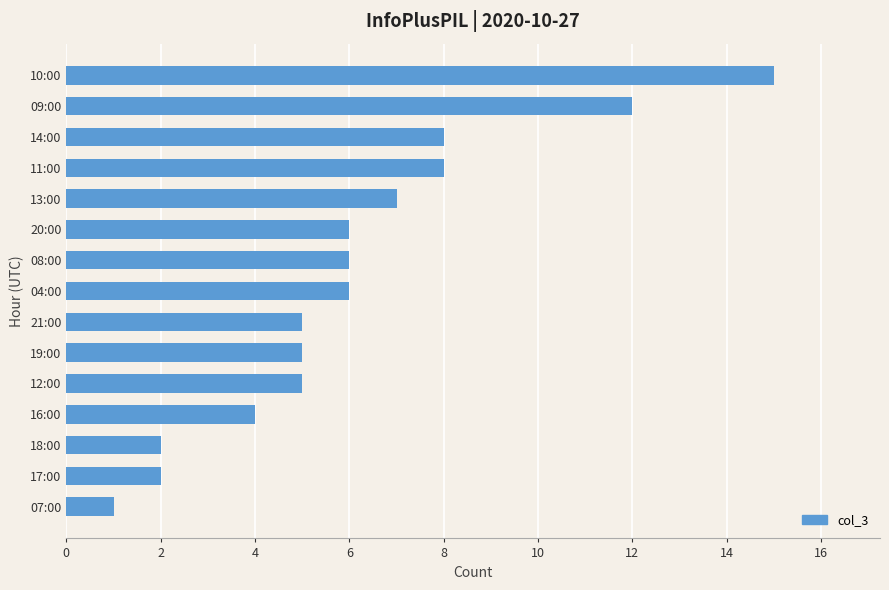

Between 10:00 and 09:00, which is larger?

10:00